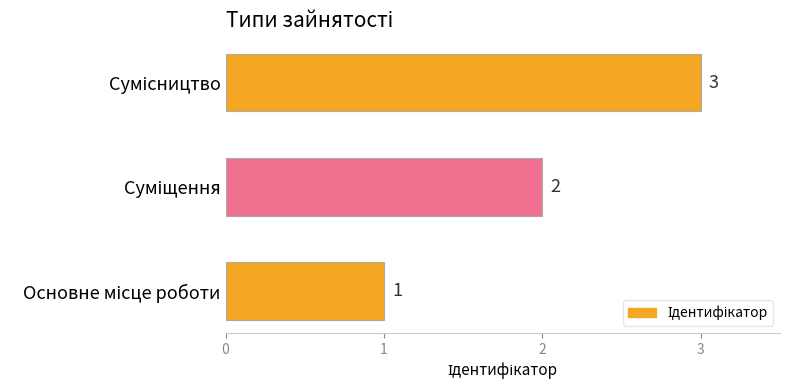

What is the average value?

2